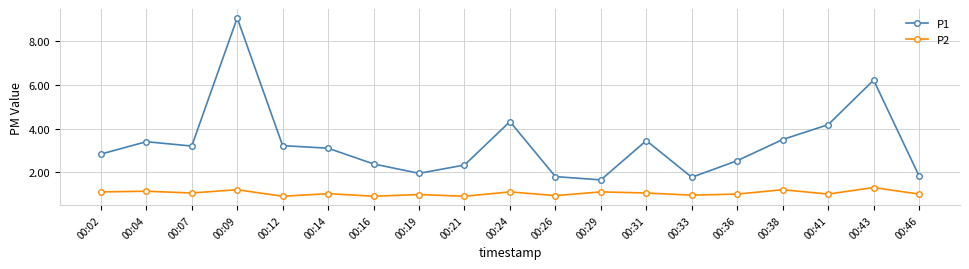

Is the value of P2 at 00:02 greater than the value of P1 at 00:19?

No